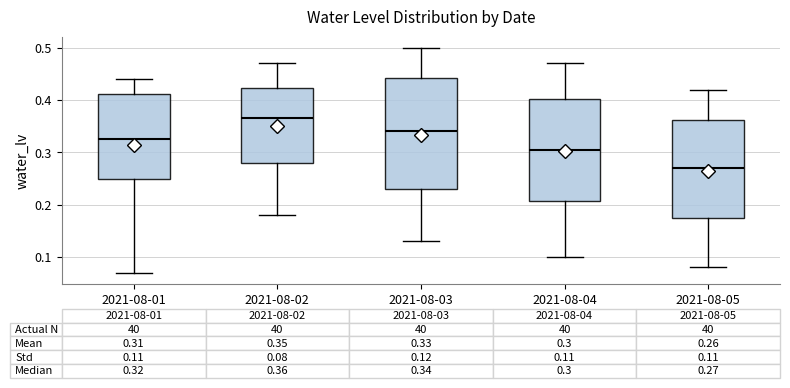

Which box's median line is the highest?

2021-08-02